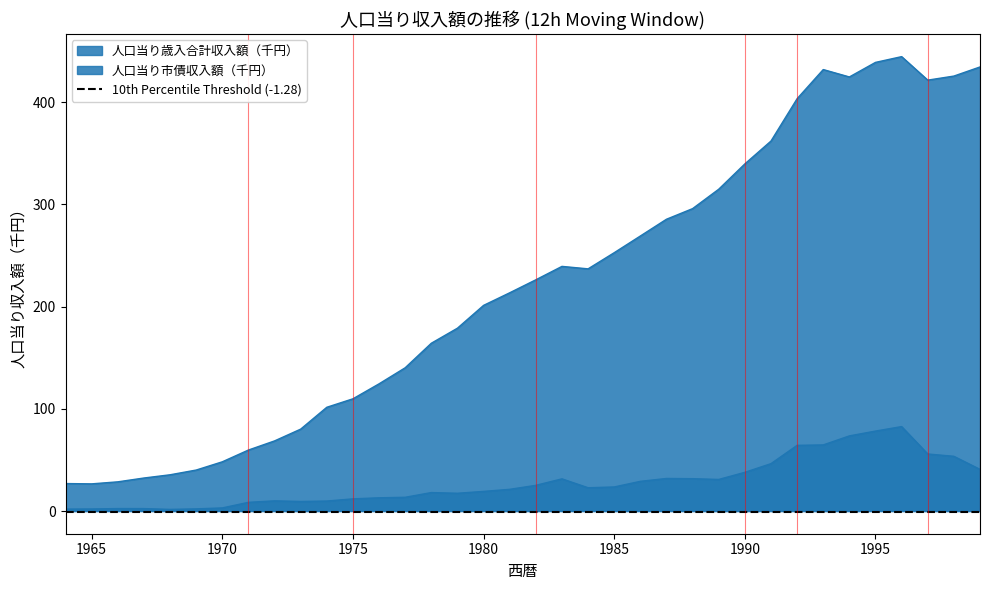

At which category does 人口当り市債収入額（千円） reach its first local valley?

1968